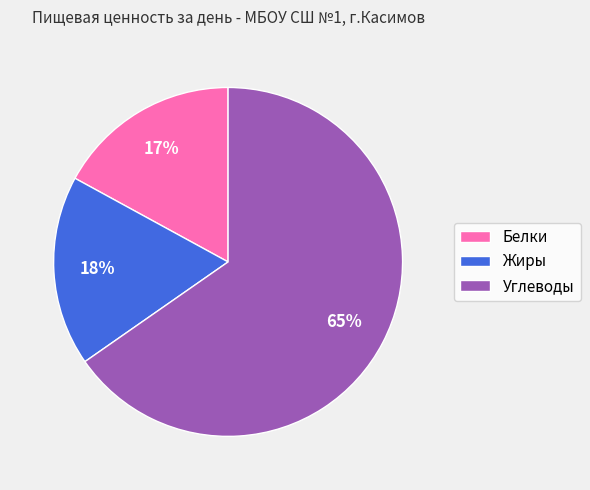

Which has a higher value, Белки or Жиры?

Жиры